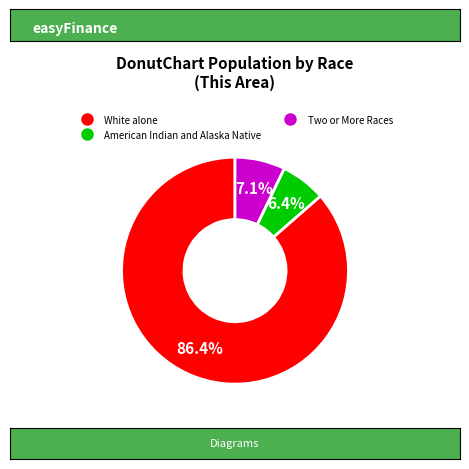

Is there a majority slice in this chart?

Yes